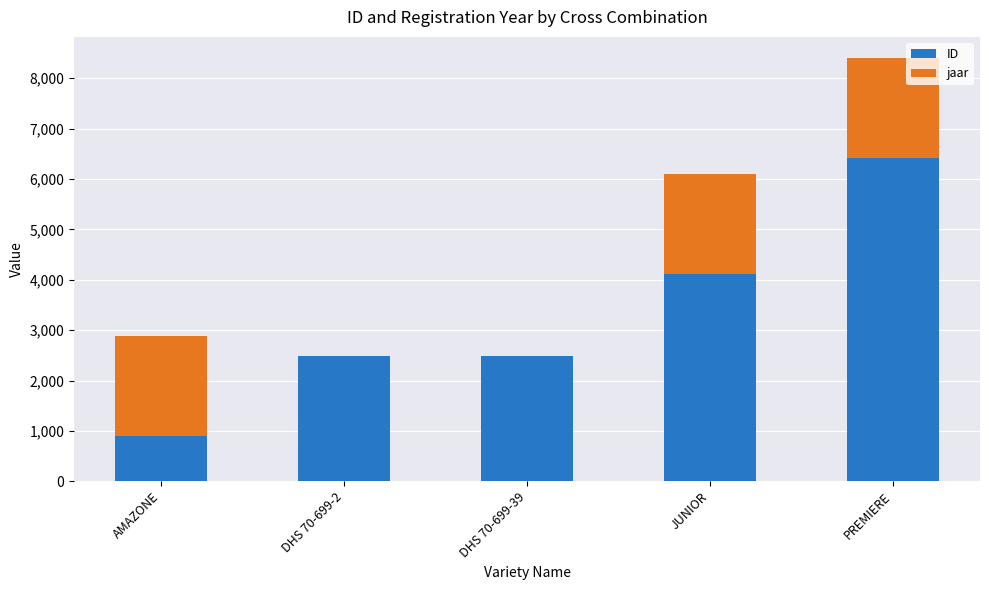

The value of ID at PREMIERE is 6419. True or false?

True